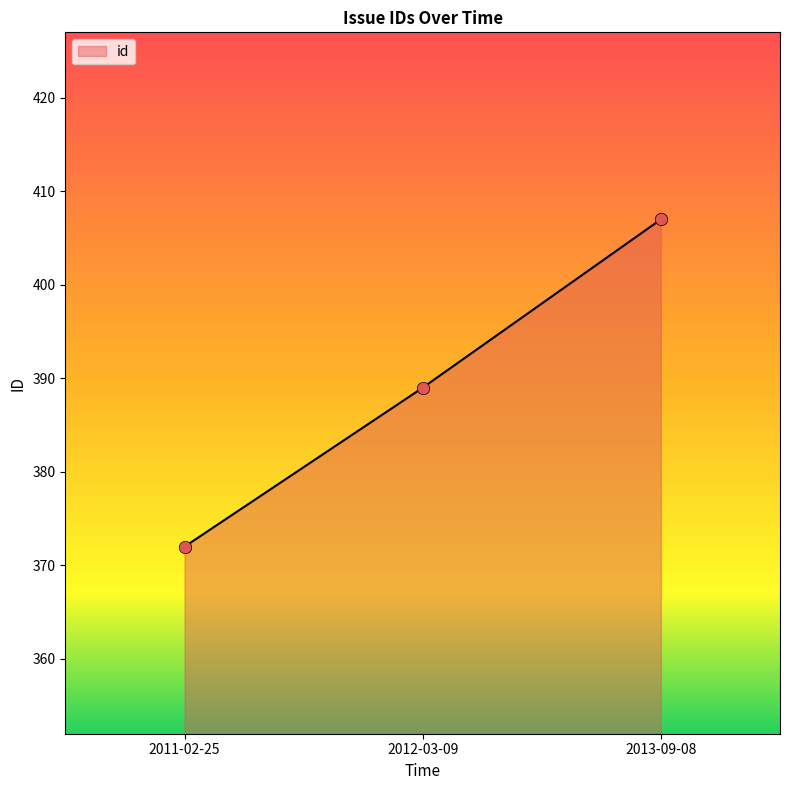

What is the ratio of the value at 2013-09-08 to the value at 2011-02-25?

1.1